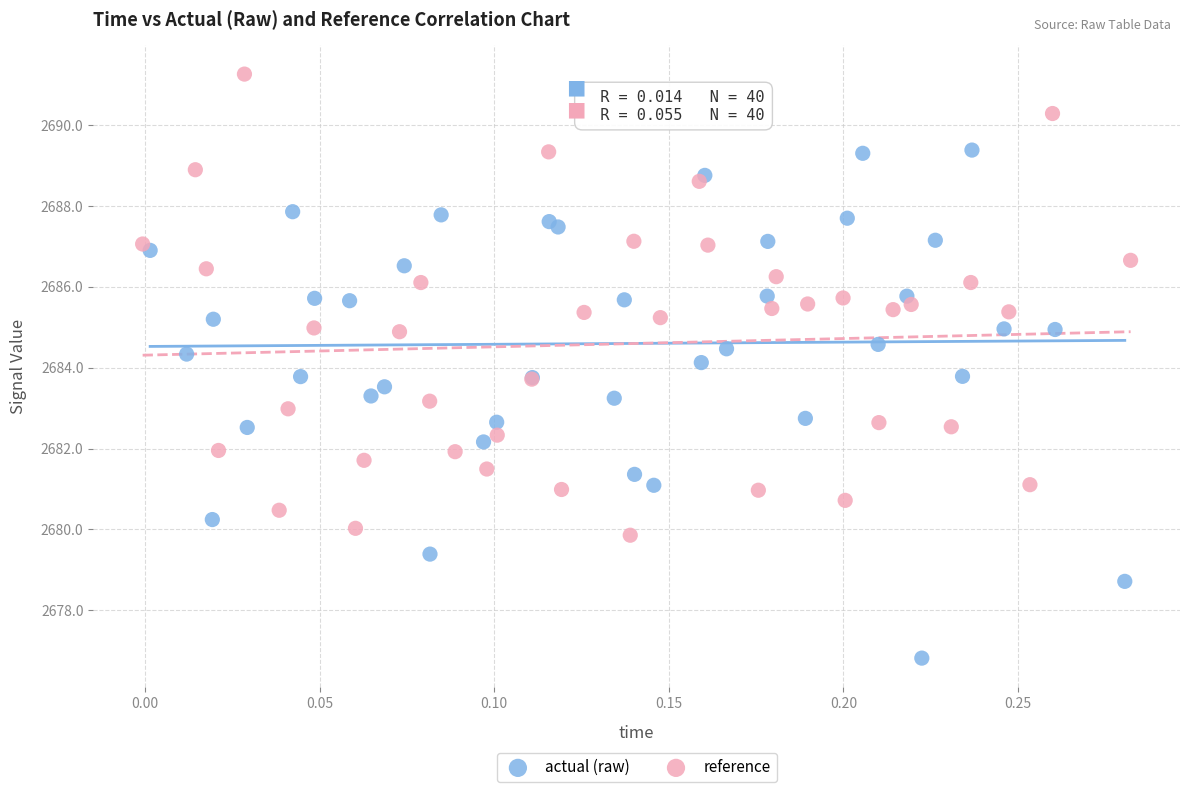

Which series has the widest spread of Y values?

actual (raw)